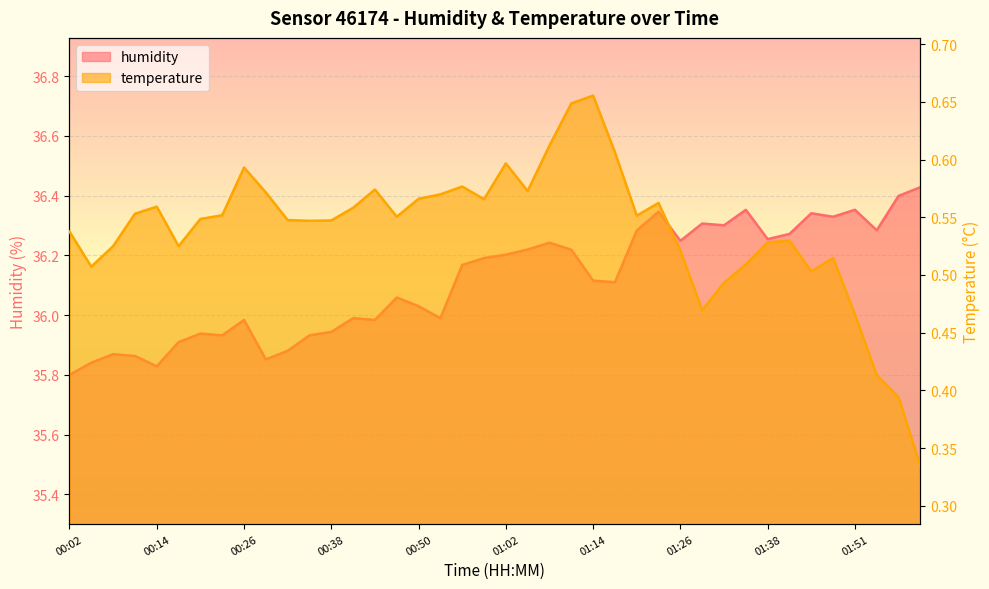

How many lines are shown in the chart?

2